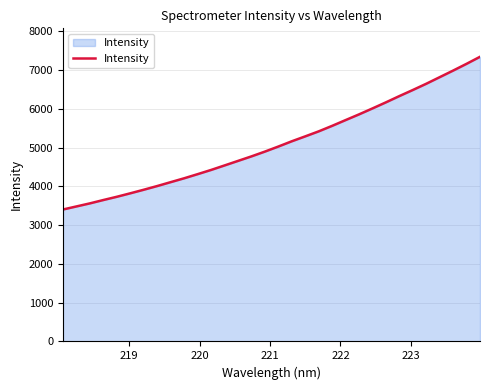

What is the smallest value displayed?

3403.8